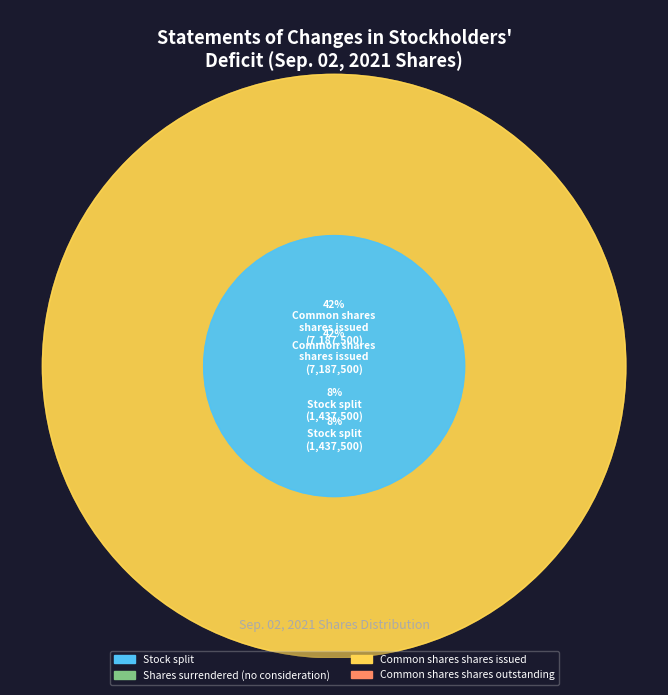

To the nearest percent, what percentage of the pie is Common shares, shares issued?

42%